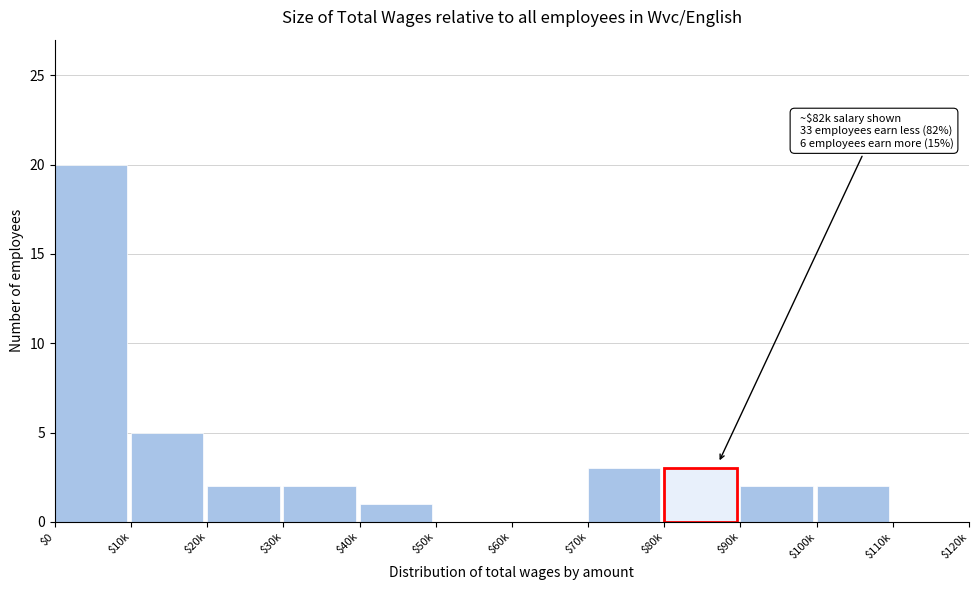

What is the sum of all values?

40